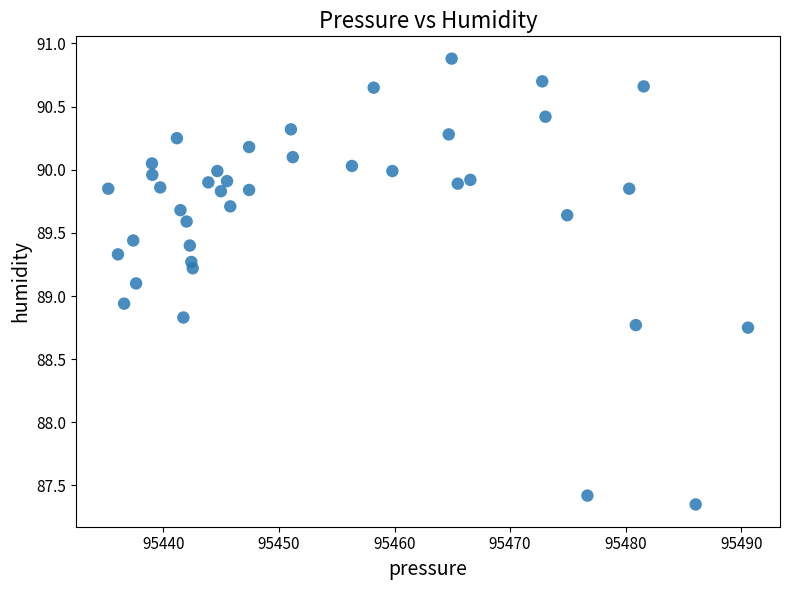

What is the range of X values (max minus min)?

55.4